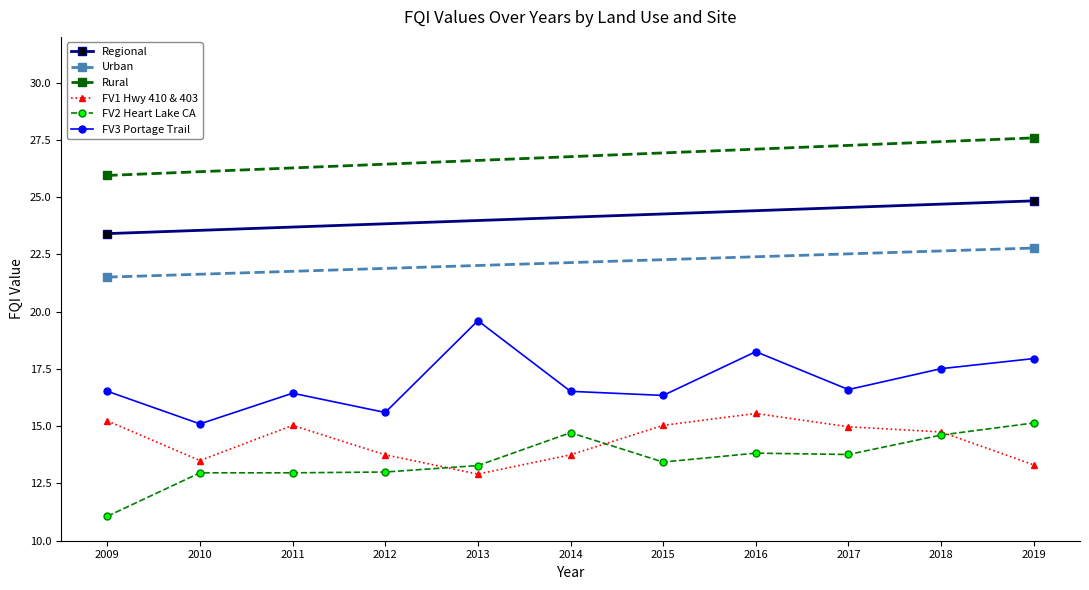

True or false: FV3 Portage Trail and FV2 Heart Lake CA cross at least once.

False